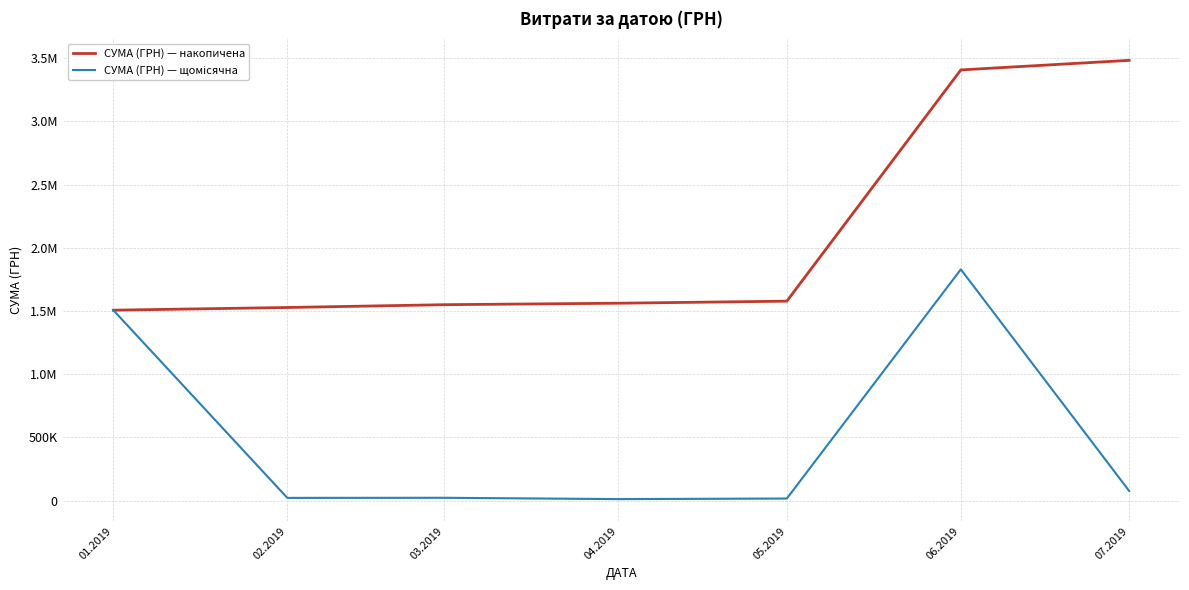

Reading left to right, extract all data points from this chart.

СУМА (ГРН) — накопичена: 1506146.0	1527462.0	1549643.7	1561289.7	1577597.3	3406700.9	3482468.4
СУМА (ГРН) — щомісячна: 1506146.0	21316.0	22181.7	11646.0	16307.6	1829103.6	75767.5